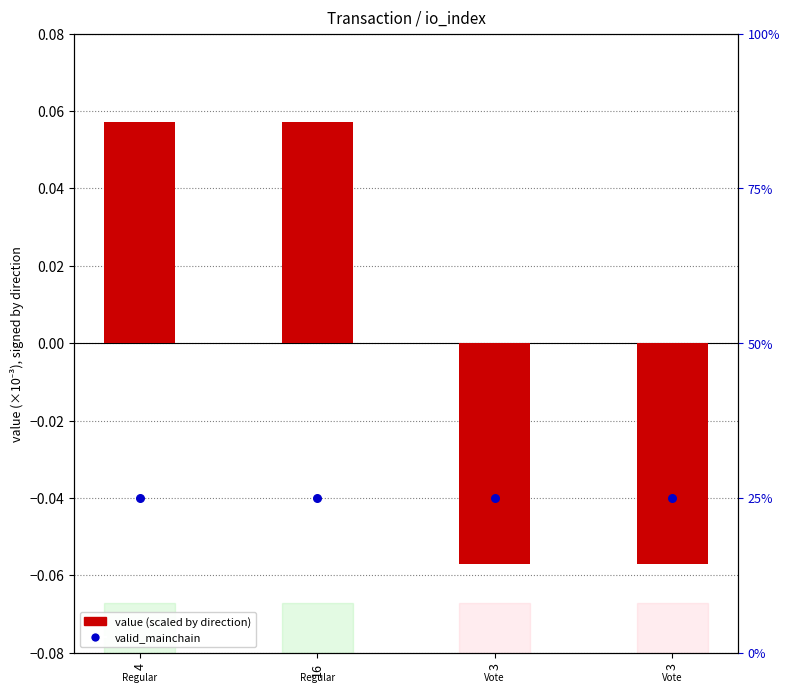

Is the value of value (scaled) at 3 greater than the value of valid_mainchain at 16?

No